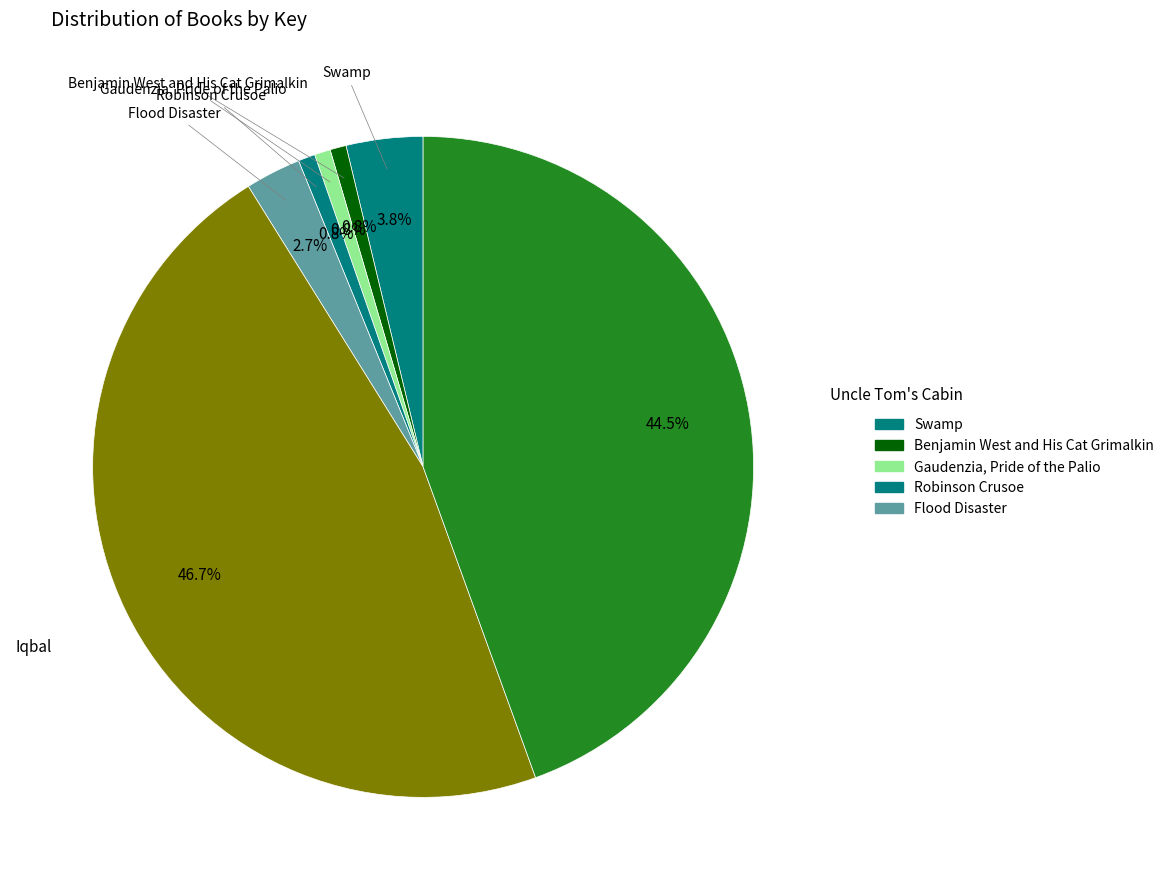

What is the total percentage of Benjamin West and His Cat Grimalkin and Uncle Tom's Cabin?

45.3%